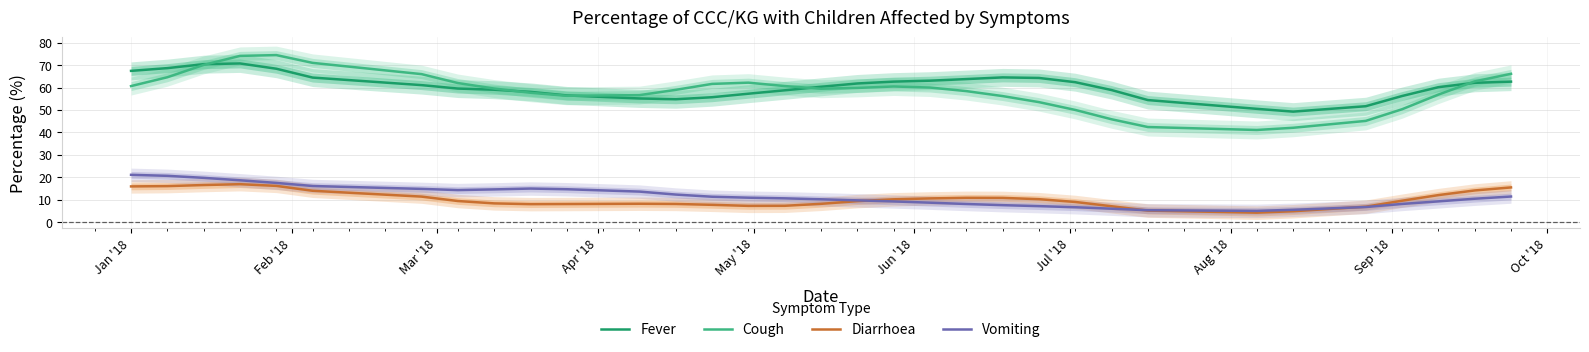

True or false: Vomiting and Fever intersect in this chart.

False